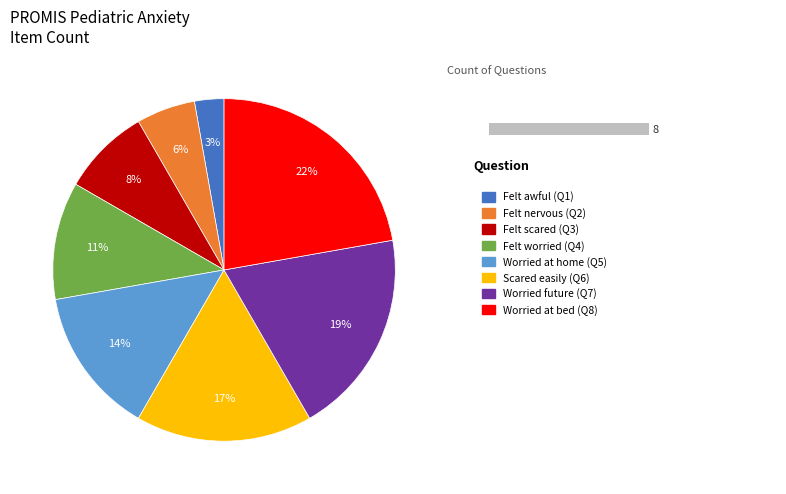

Which category has the smallest portion of the pie?

Felt like something awful